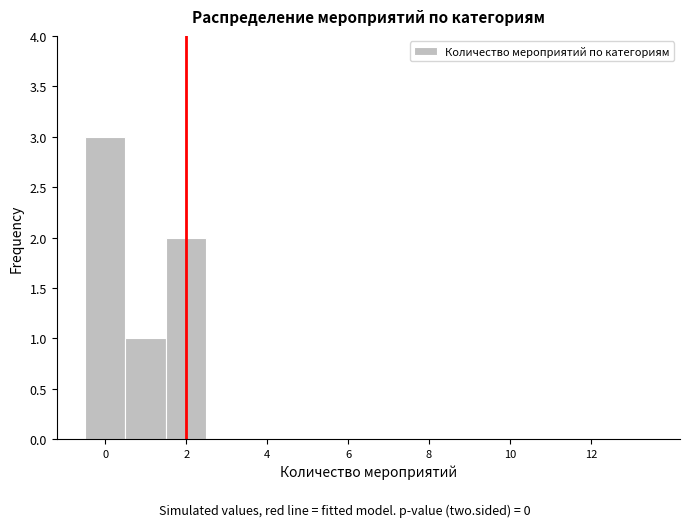

Reading left to right, transcribe this chart: for each bar, give the range it covers on the x-axis and its height. Neither the bar edges nor the heights are printed on the chart, so give them approximately, as read against the axes.

-0.5 to 0.5: 3
0.5 to 1.5: 1
1.5 to 2.5: 2
2.5 to 3.5: 0
3.5 to 4.5: 0
4.5 to 5.5: 0
5.5 to 6.5: 0
6.5 to 7.5: 0
7.5 to 8.5: 0
8.5 to 9.5: 0
9.5 to 10.5: 0
10.5 to 11.5: 0
11.5 to 12.5: 0
12.5 to 13.5: 0